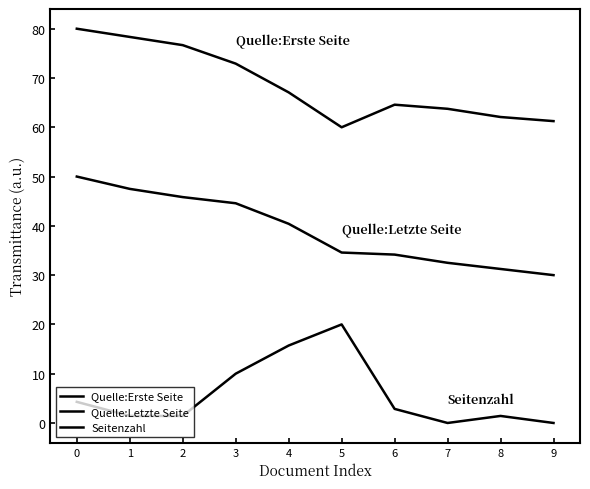

What is the average value of the Quelle:Erste Seite series?

68.7